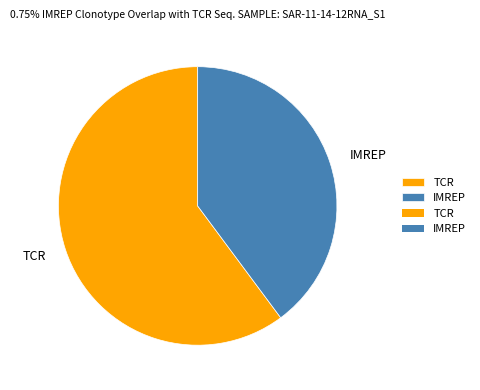

The IMREP slice represents 40% of the pie. True or false?

True